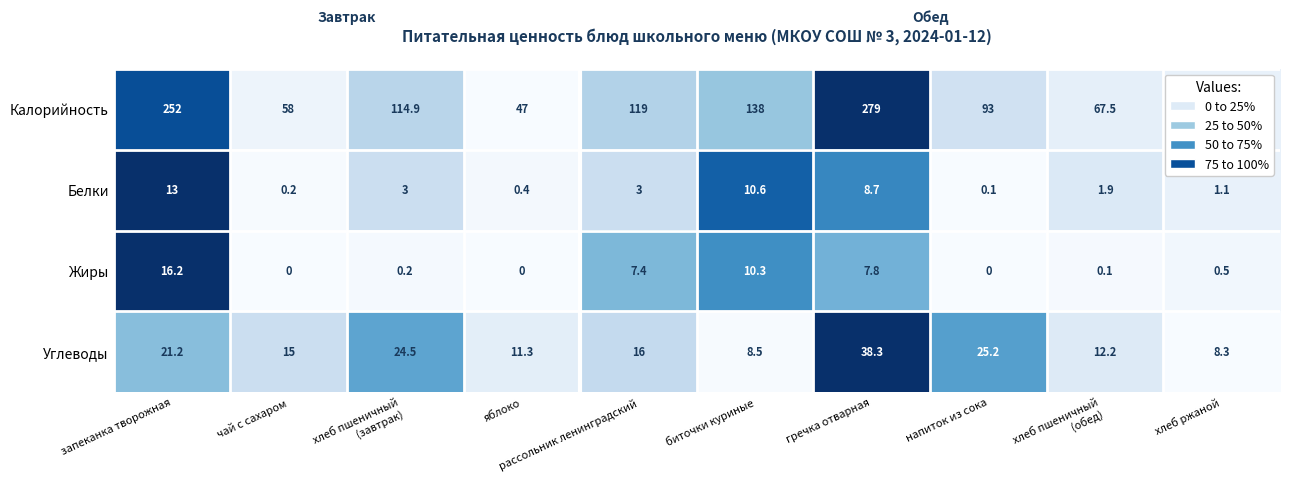

What is the difference between the second highest and second lowest values in the Жиры series?

10.3